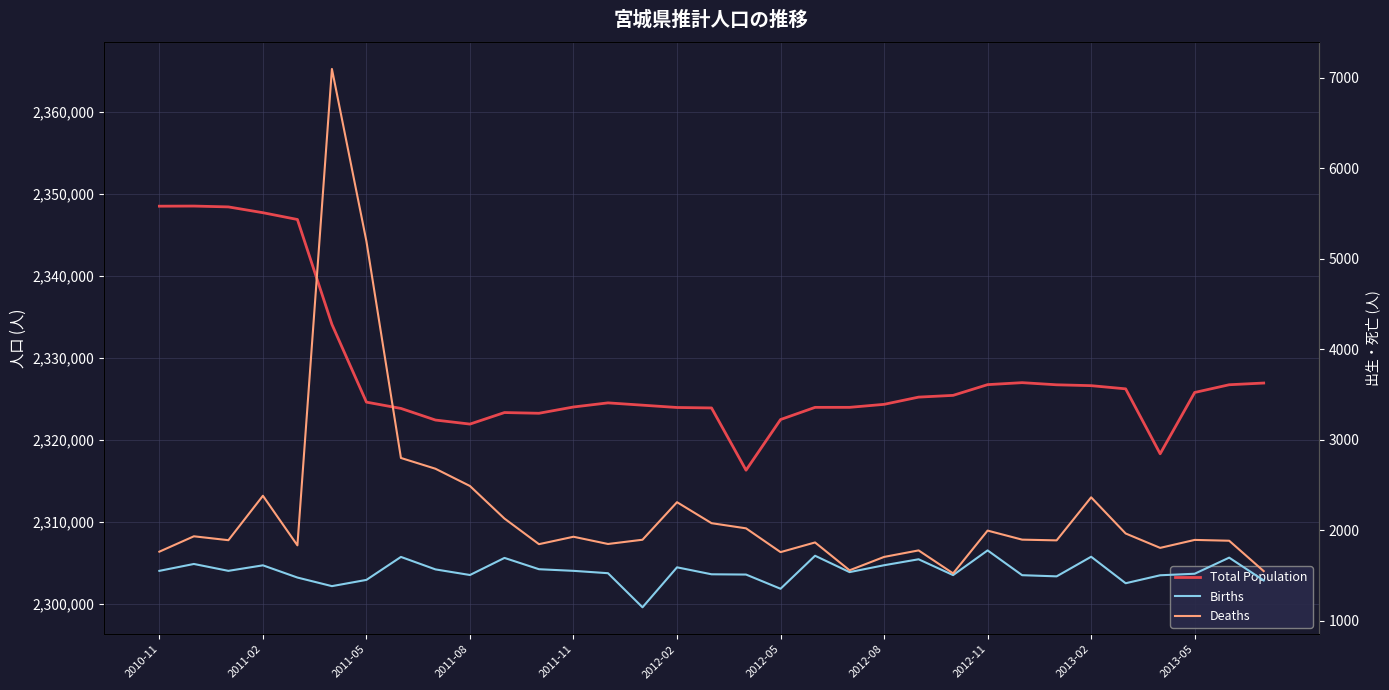

Rank the series by their maximum value, from lowest to highest.

Births, Deaths, Total Population